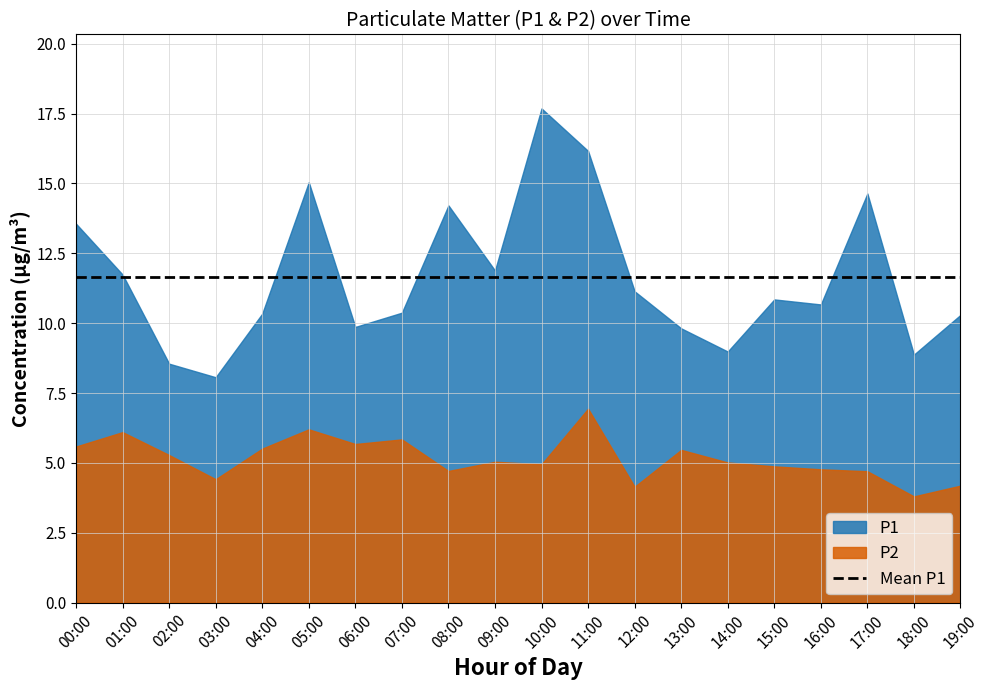

True or false: P2 has a value of 7.6 at 19:00.

False